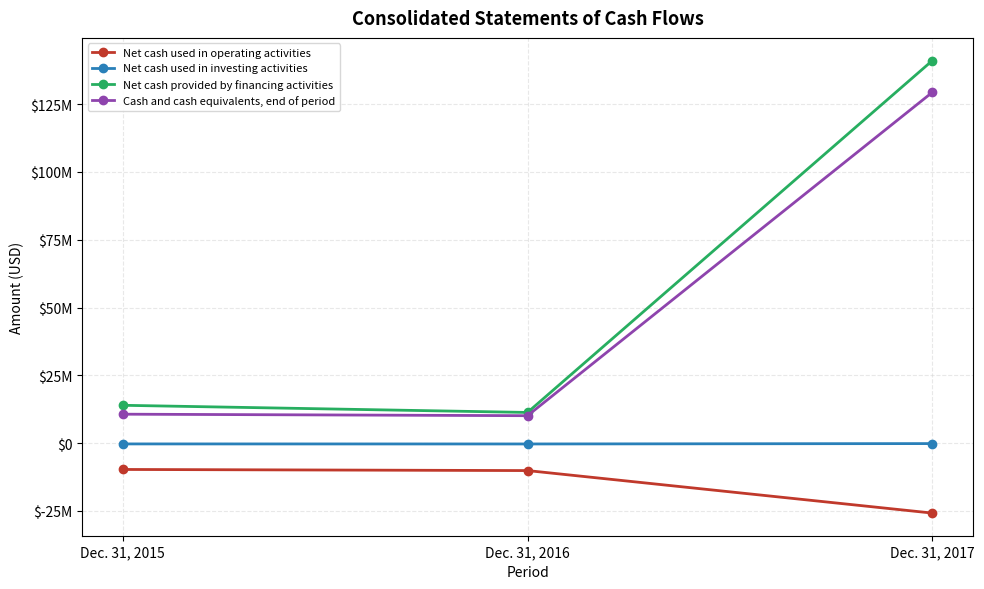

Is this an area chart (filled region under the line)?

No